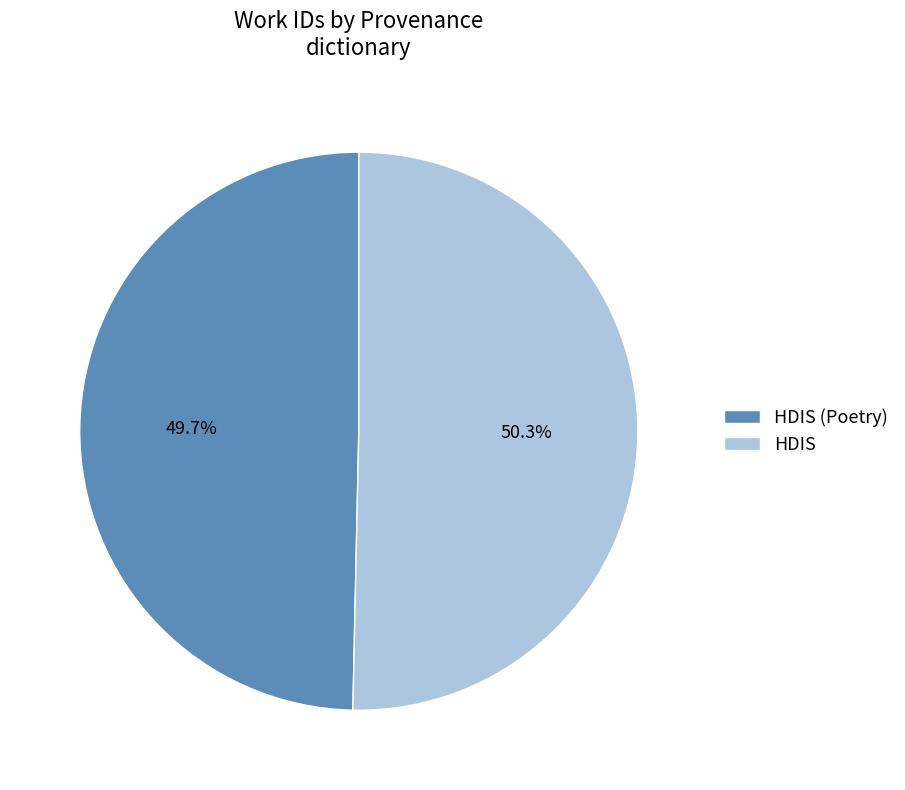

Count the number of slices in the pie.

2